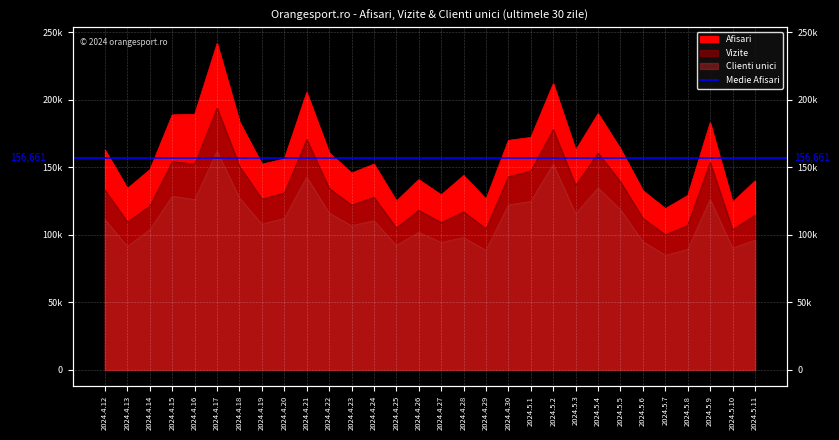

What value does the Clienti unici series have at 2024.4.28, to the nearest 100?

97700